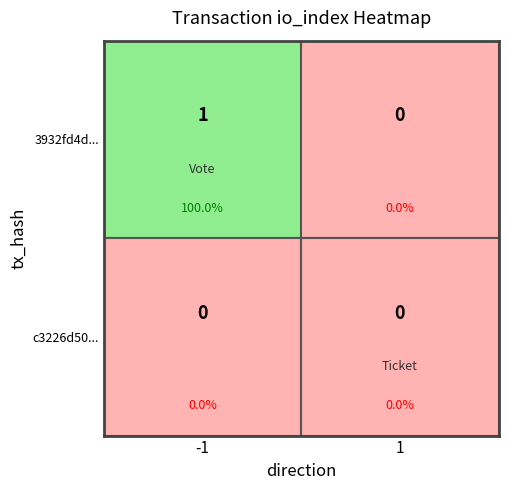

At which category is the sum across all series the highest?

-1